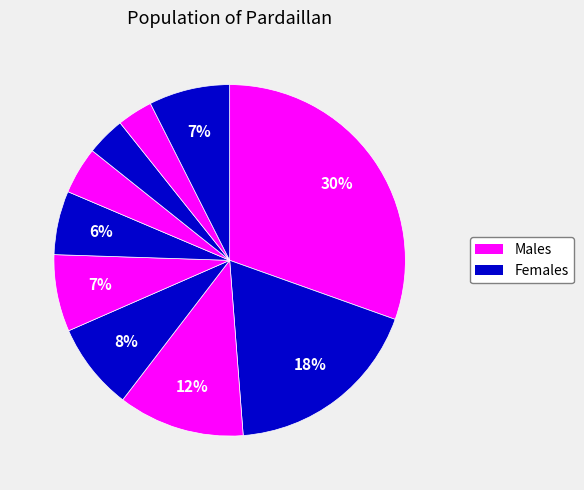

How many slices are in this pie chart?

10